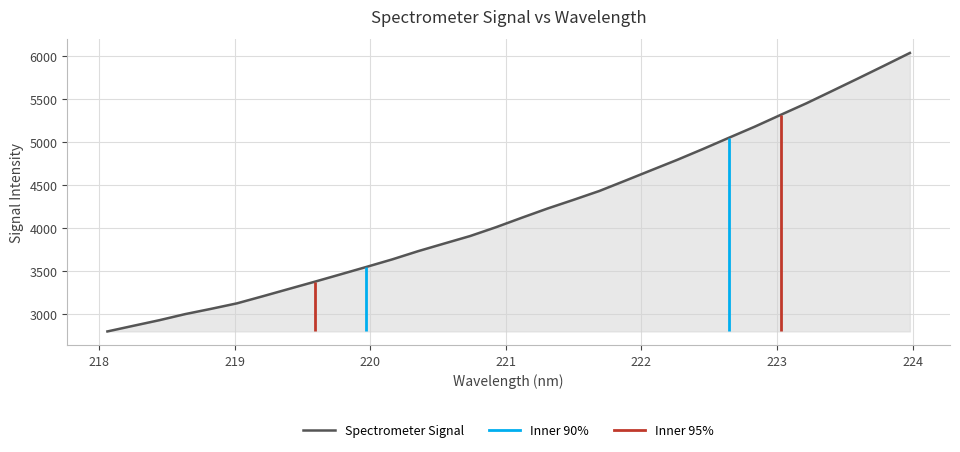

True or false: there are more than 1 points higher than both neighbors.

False